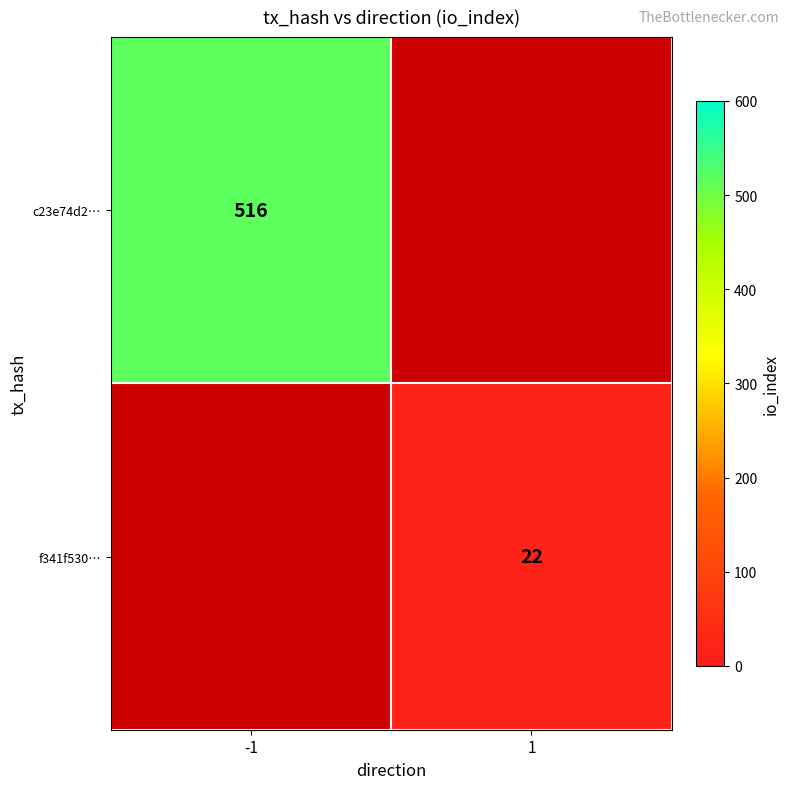

How many categories are shown in the chart?

2